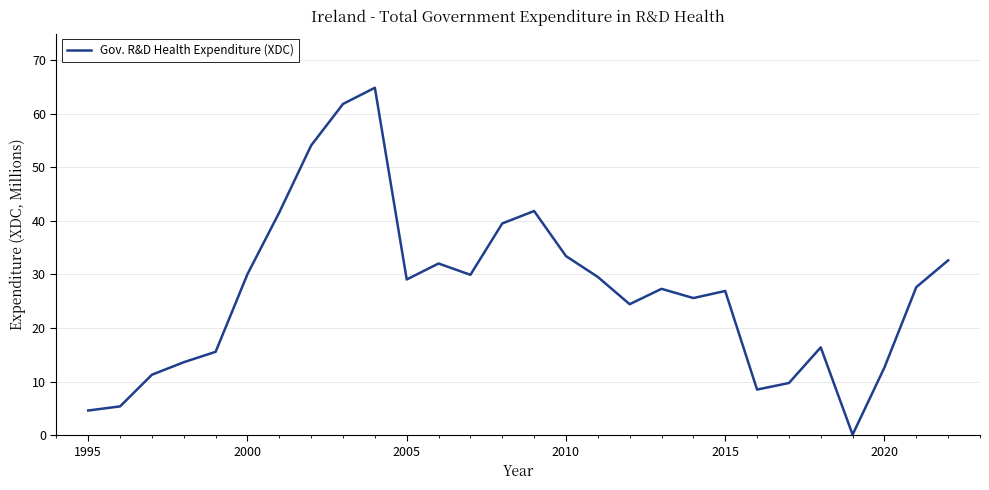

What is the greatest value displayed?

64.9